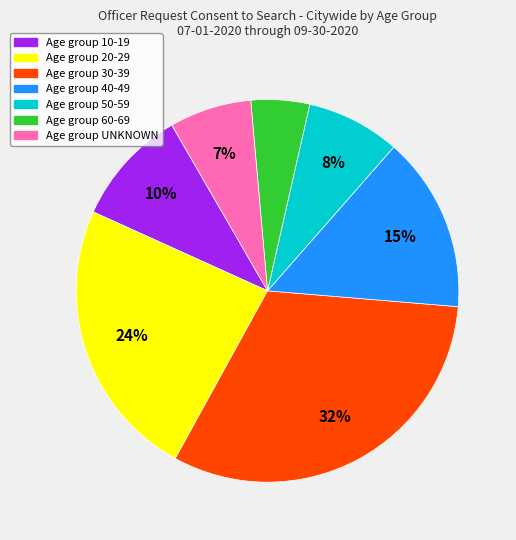

Does any single category account for the majority?

No